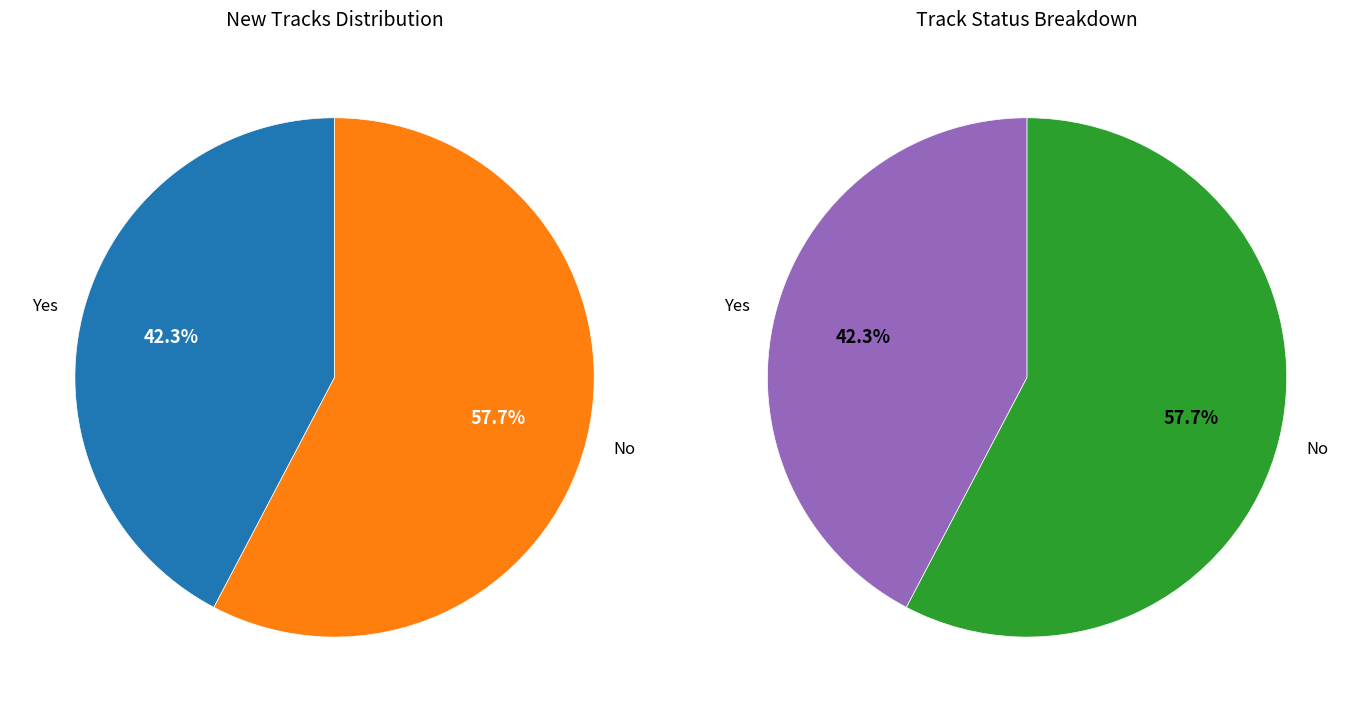

Which category accounts for the majority?

No